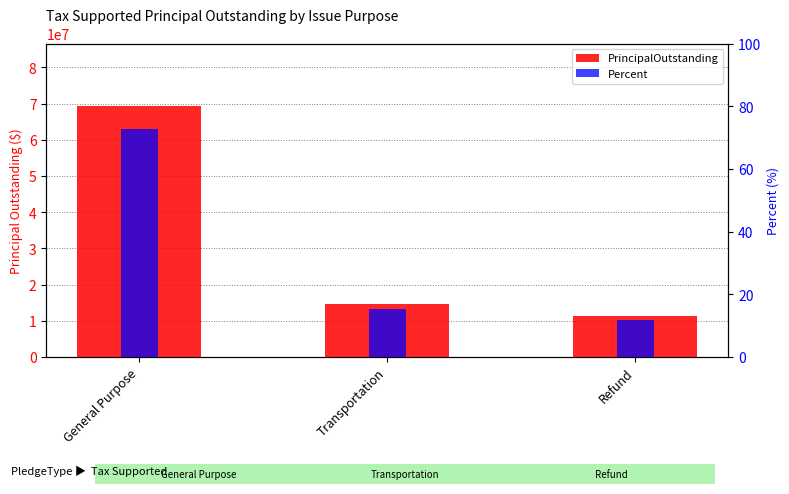

What is the label of the 2nd bar from the left?

Transportation